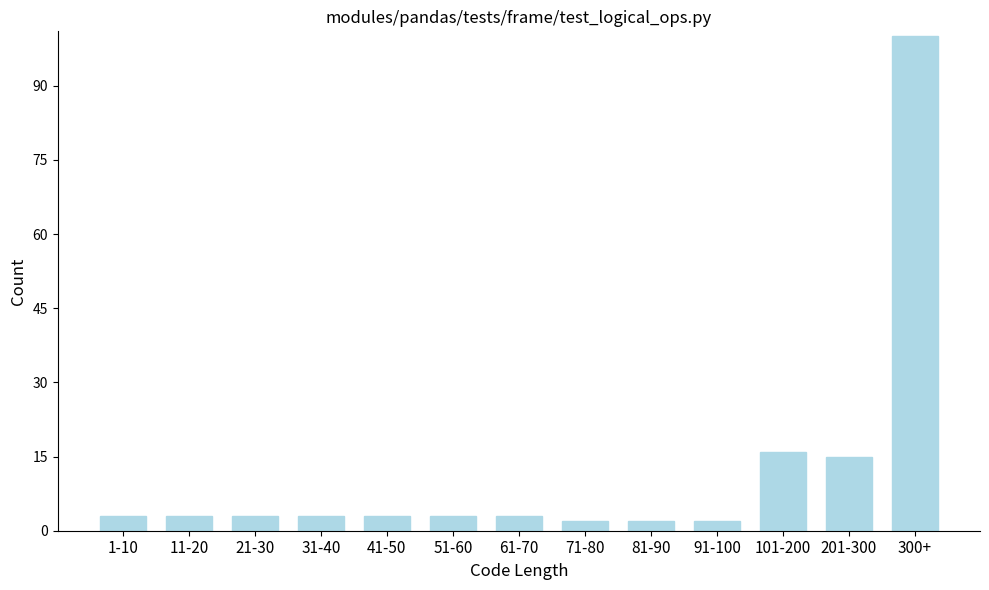

Reading left to right, what are all the values shown in this chart?

3	3	3	3	3	3	3	2	2	2	16	15	100